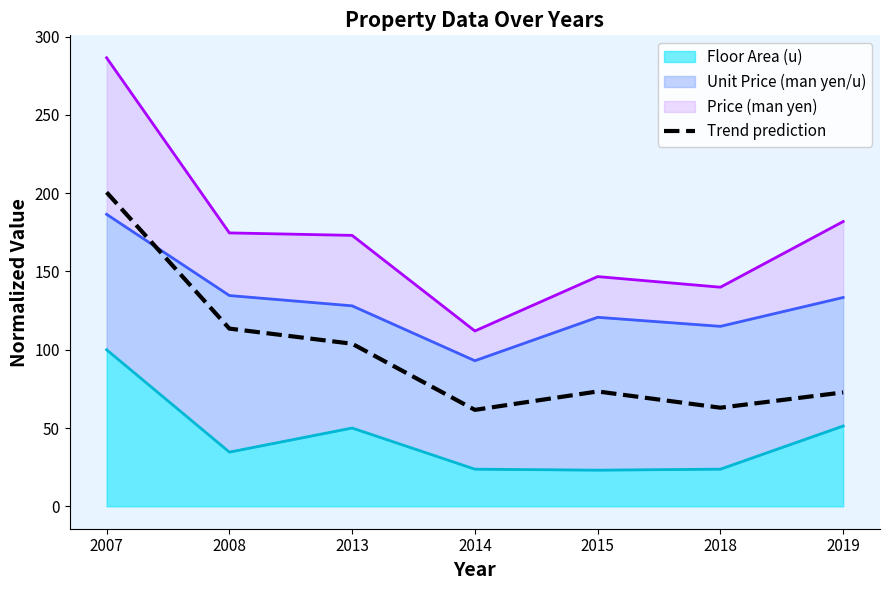

Rank the categories by value from highest to lowest.

2007, 2008, 2013, 2015, 2019, 2018, 2014